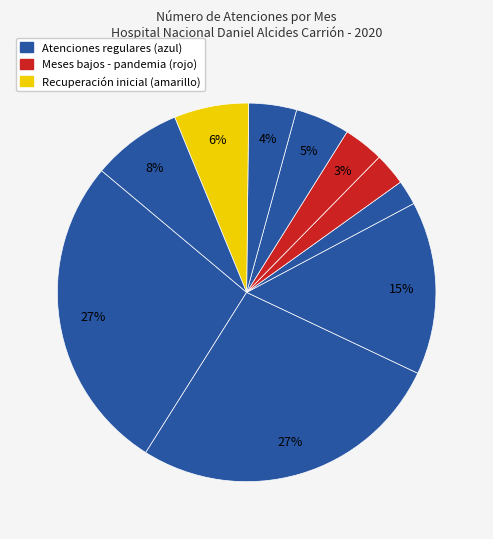

How many slices are in this pie chart?

10